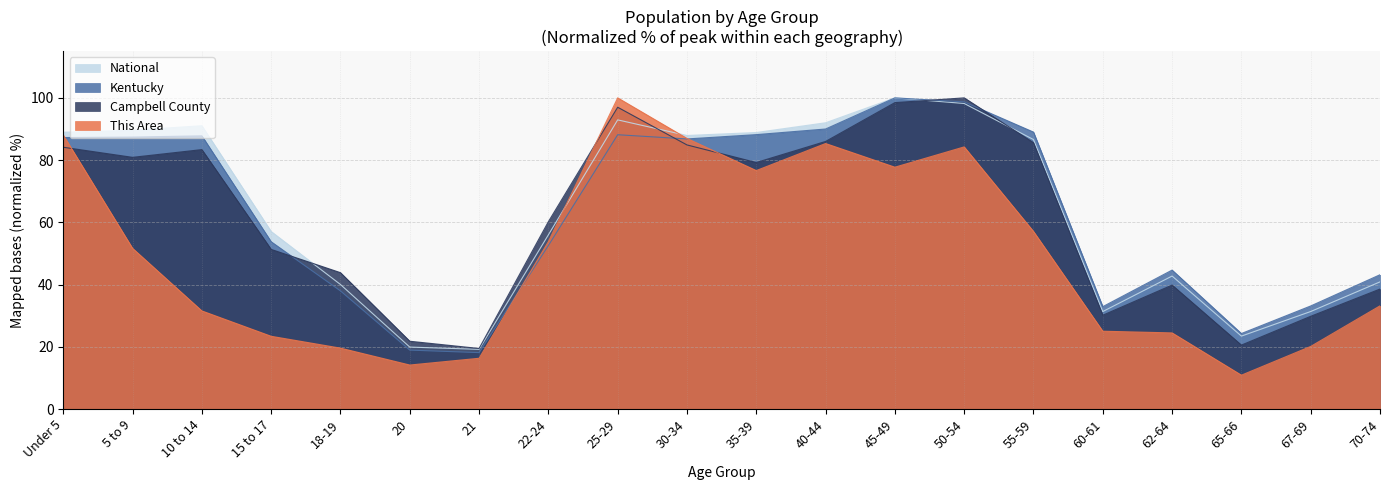

Between which two adjacent categories do Kentucky and This Area first intersect?

Under 5 and 5 to 9